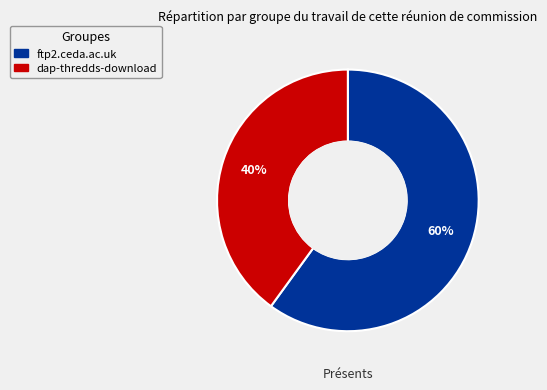

Which has a higher value, dap-thredds-download or ftp2.ceda.ac.uk?

ftp2.ceda.ac.uk